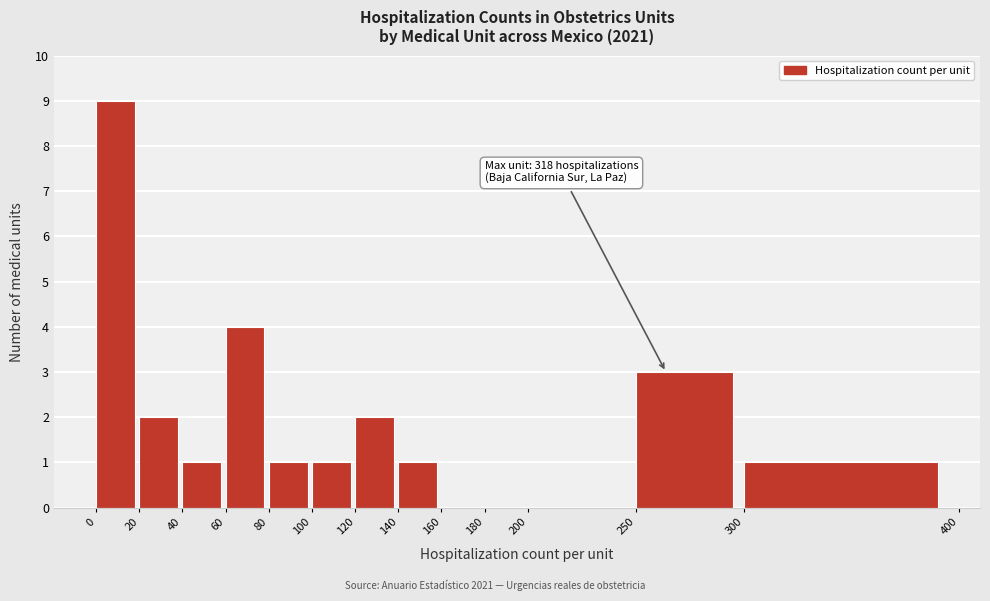

Over which range of the x-axis is the bar tallest?

0 to 20